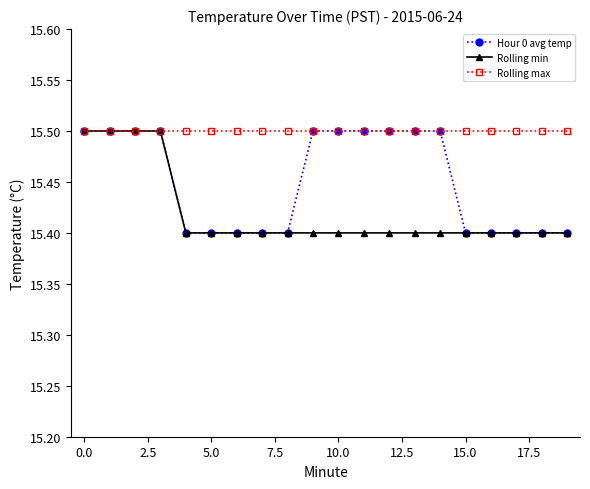

How many Hour 0 avg temp values are between 15 and 16?

20